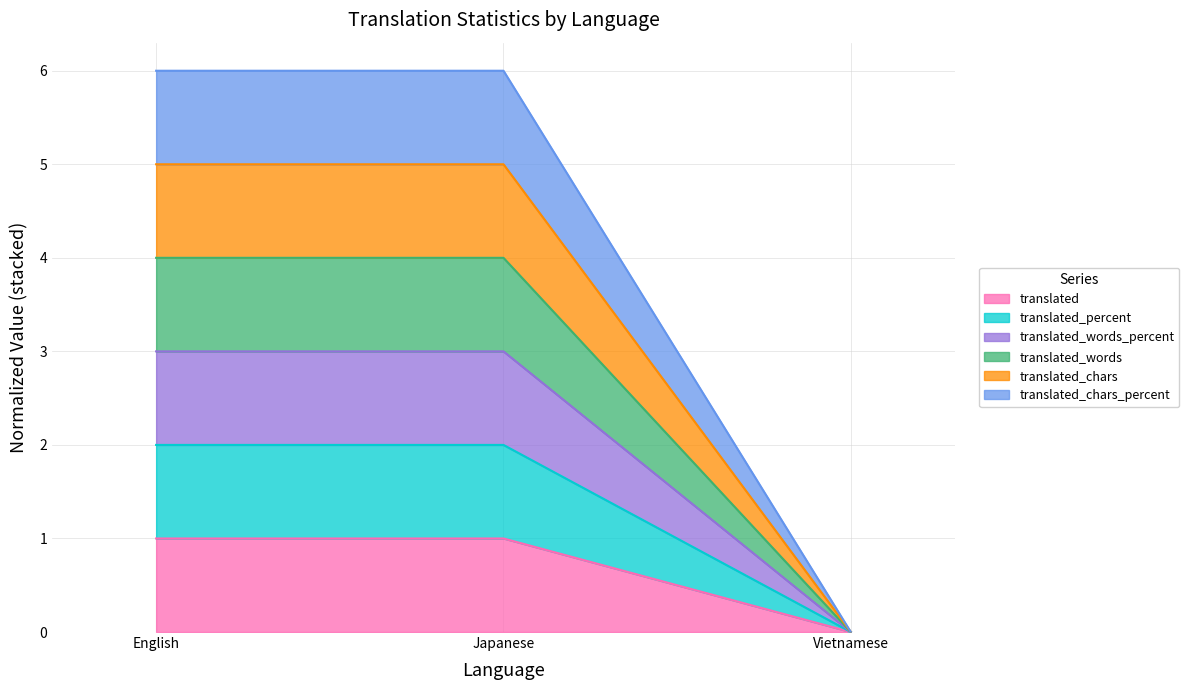

How many lines are shown in the chart?

6